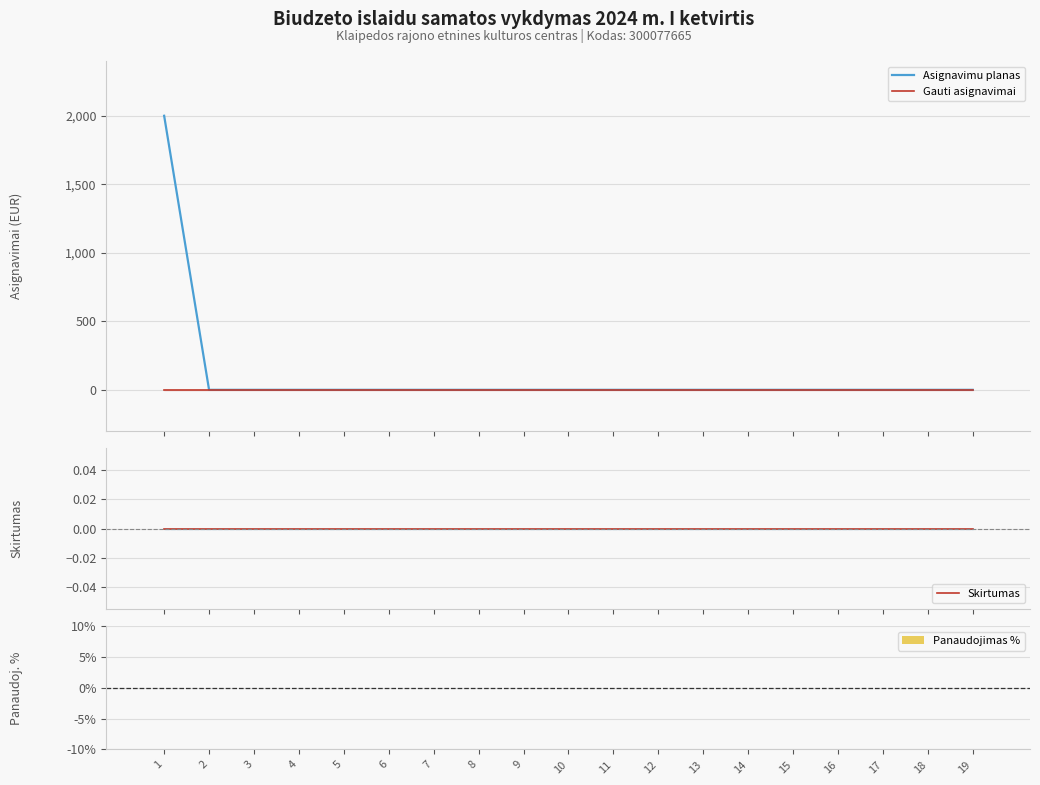

The Panaudojimas % series shows 0 at 19. True or false?

True